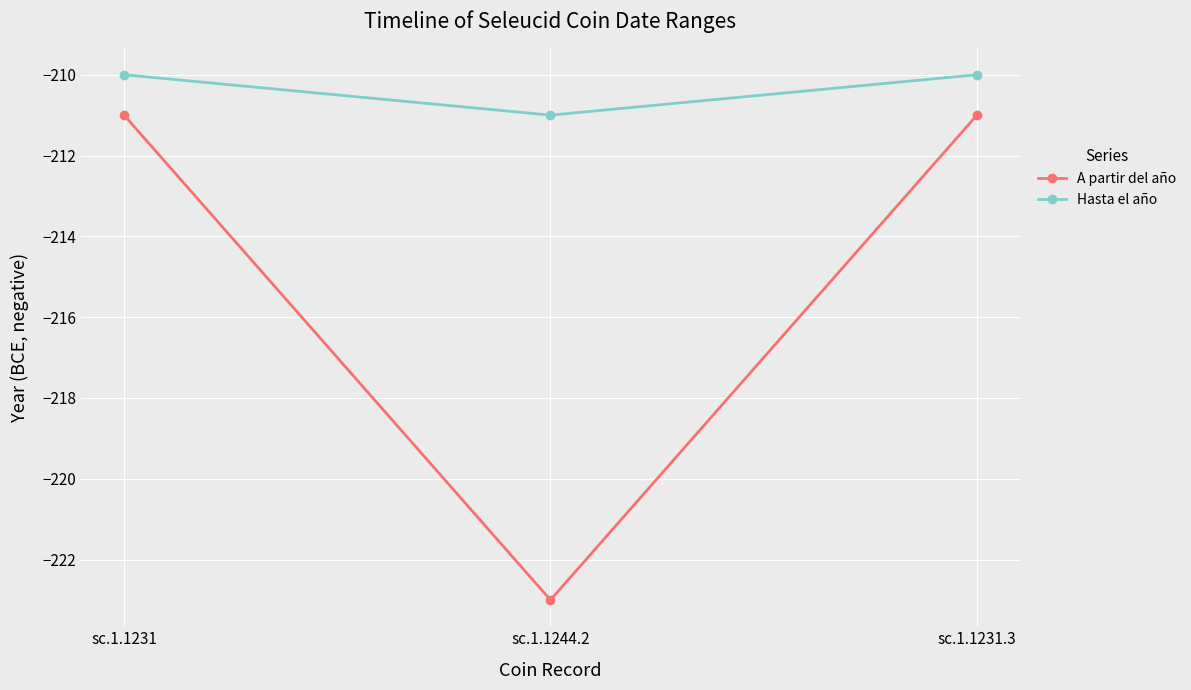

Rank the series by their average value, from lowest to highest.

A partir del año, Hasta el año